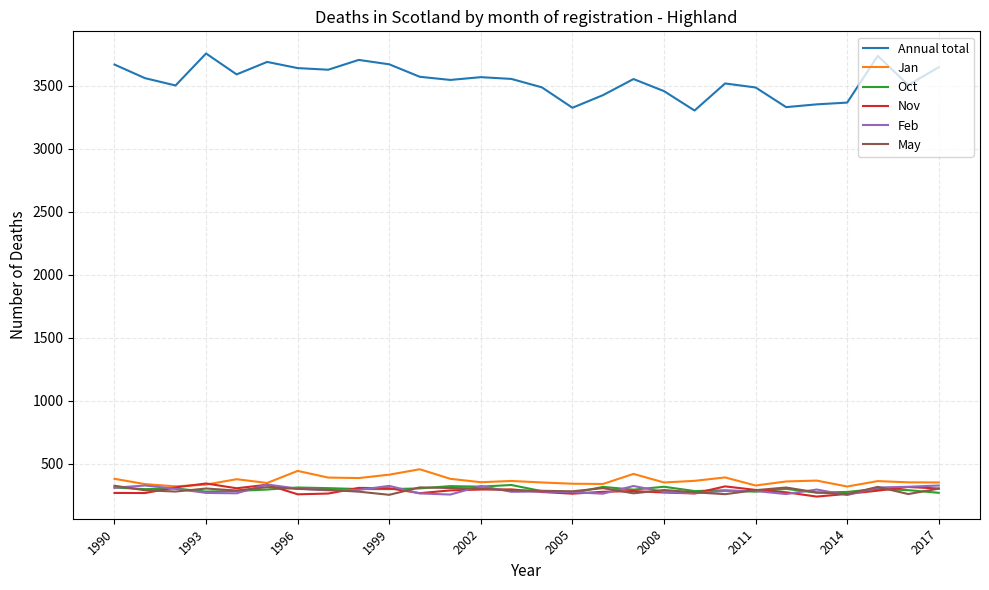

True or false: Annual total and Nov intersect in this chart.

False